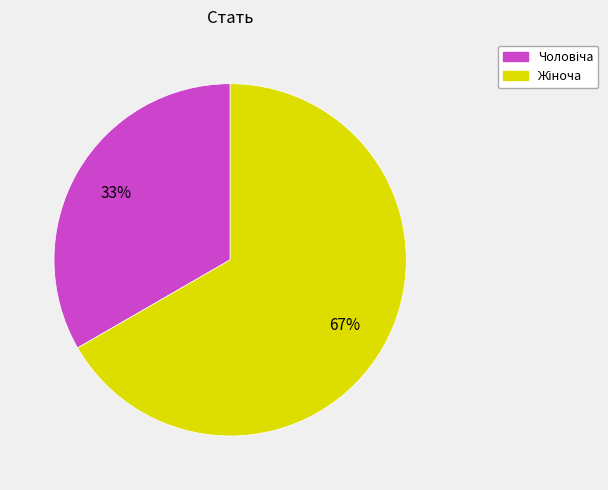

Does any single category account for the majority?

Yes